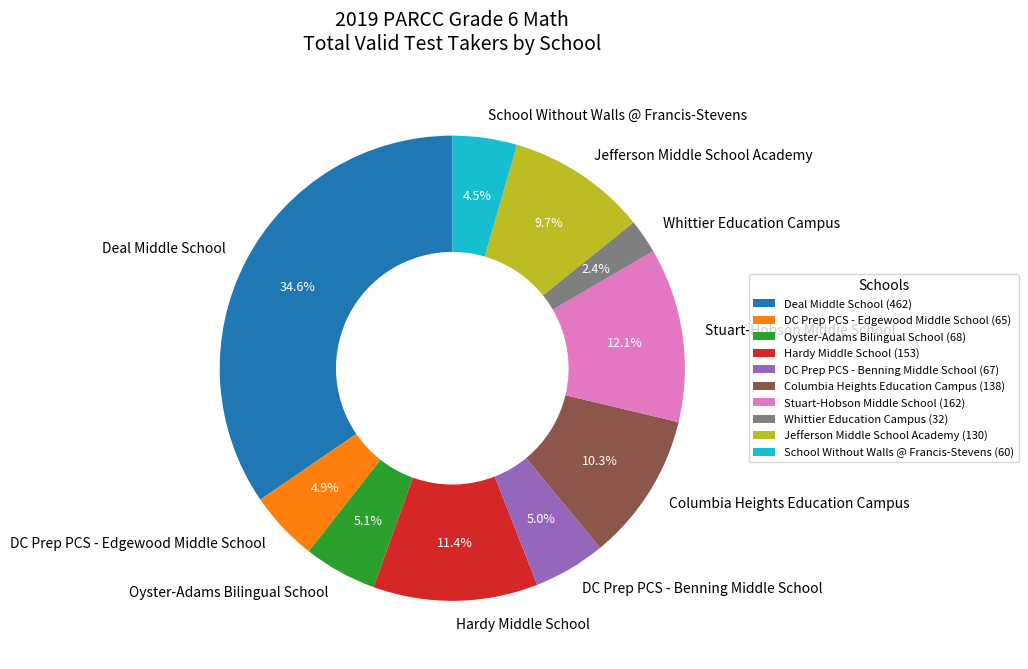

Is Hardy Middle School the majority of the pie?

No